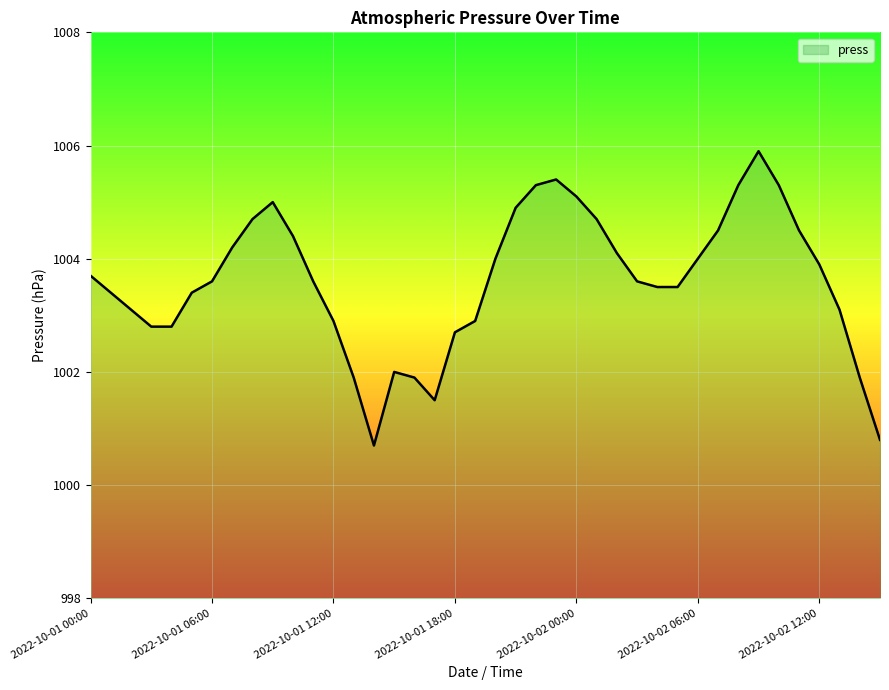

What is the smallest value displayed?

1000.7